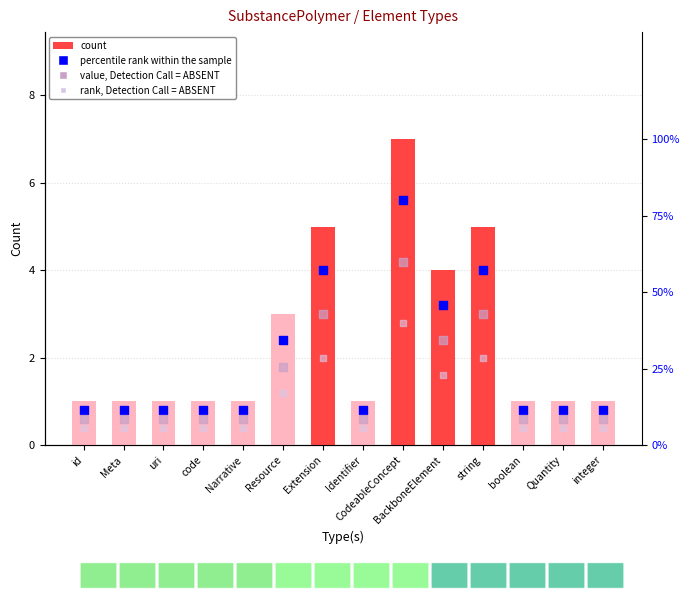

Which series has the largest total across all categories?

count